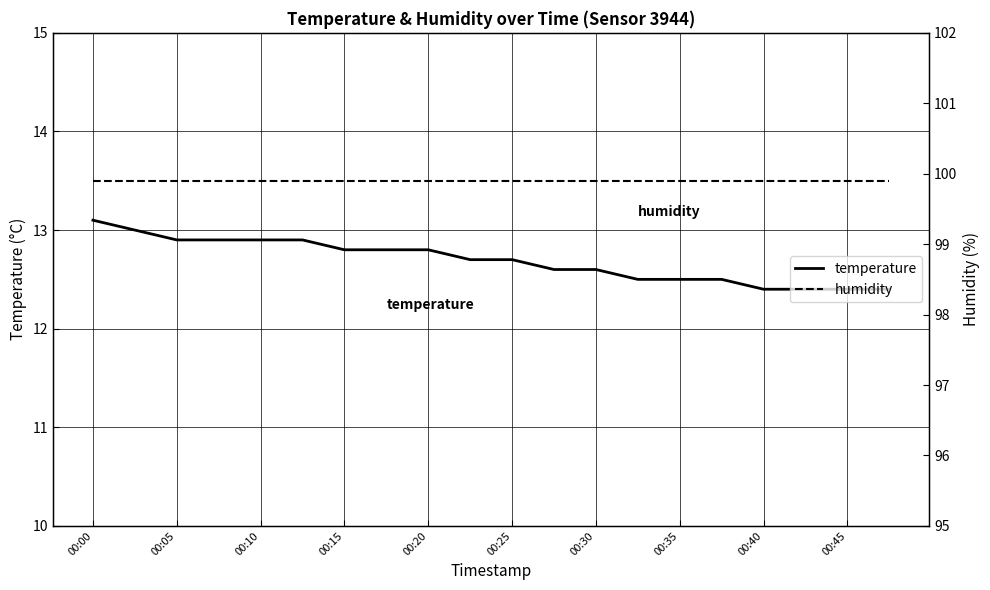

What is the label of the 1st point from the left?

00:00